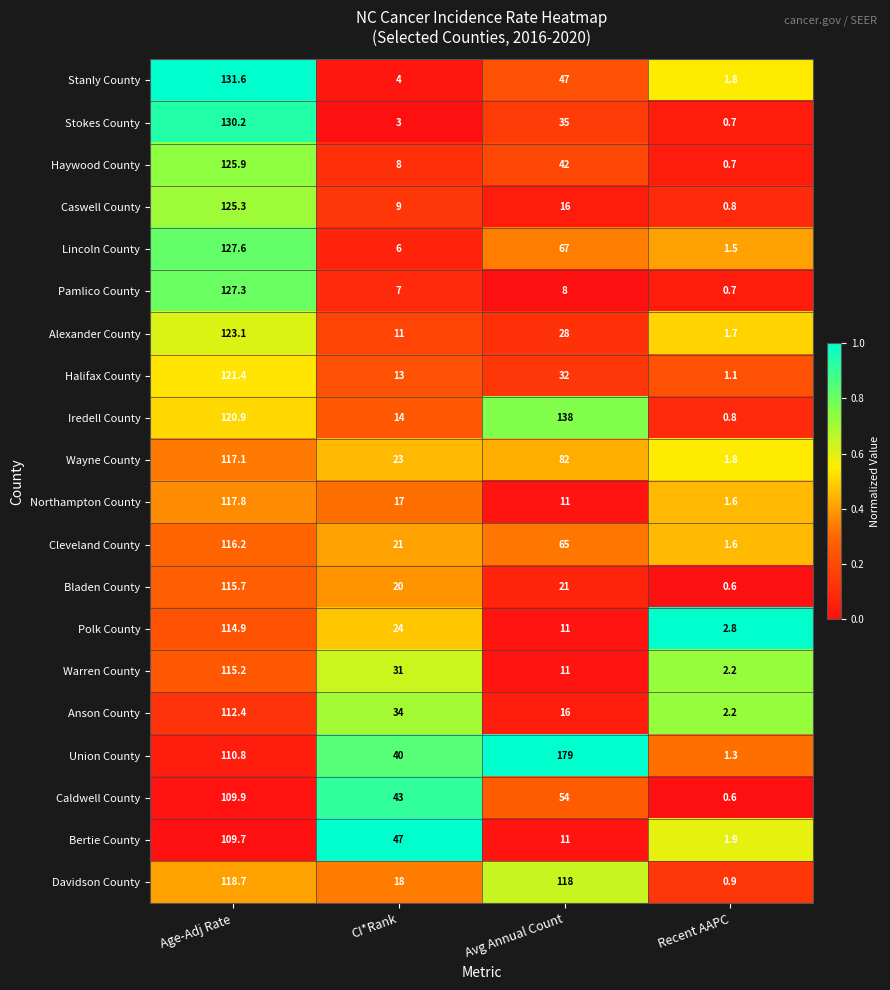

List the series in order of their peak value, lowest first.

Bertie County, Caldwell County, Anson County, Polk County, Warren County, Bladen County, Cleveland County, Wayne County, Northampton County, Davidson County, Halifax County, Alexander County, Caswell County, Haywood County, Pamlico County, Lincoln County, Stokes County, Stanly County, Iredell County, Union County